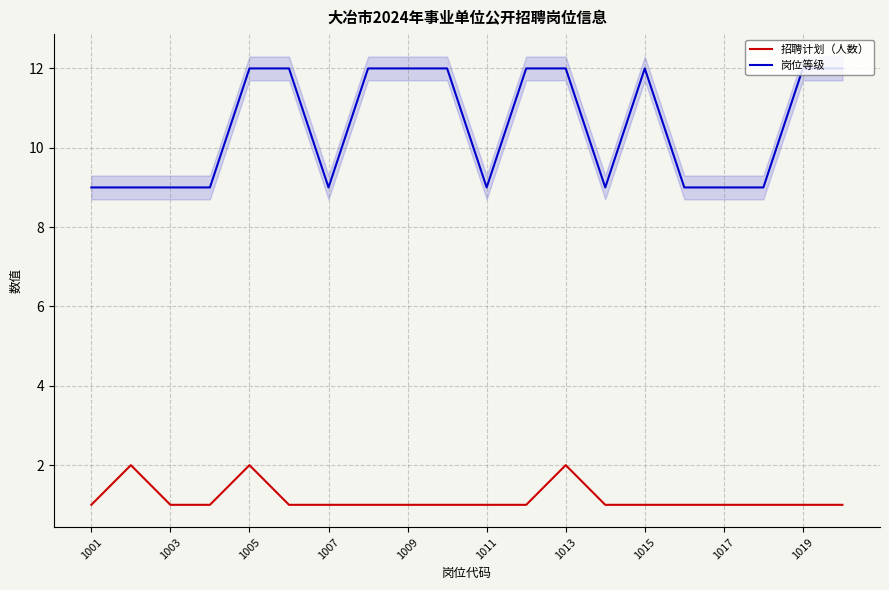

Reading left to right, transcribe all the data shown in this chart.

招聘计划（人数）: 1	2	1	1	2	1	1	1	1	1	1	1	2	1	1	1	1	1	1	1
岗位等级: 9	9	9	9	12	12	9	12	12	12	9	12	12	9	12	9	9	9	12	12